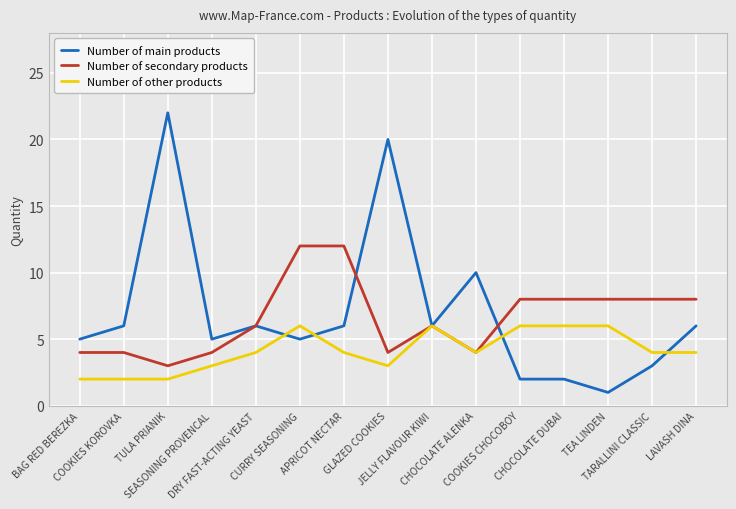

Count the Number of secondary products values in the range 4 to 8.

12